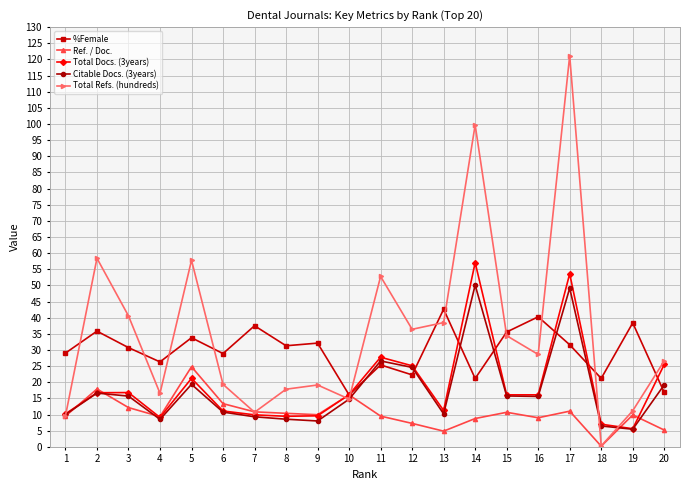

At which label is Citable Docs. (3years) closest to 27?

11